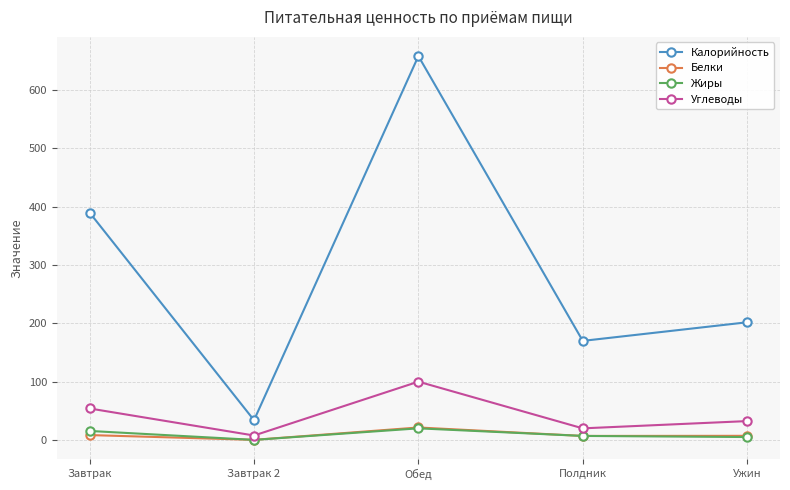

At which label does Белки first exceed 7?

Завтрак